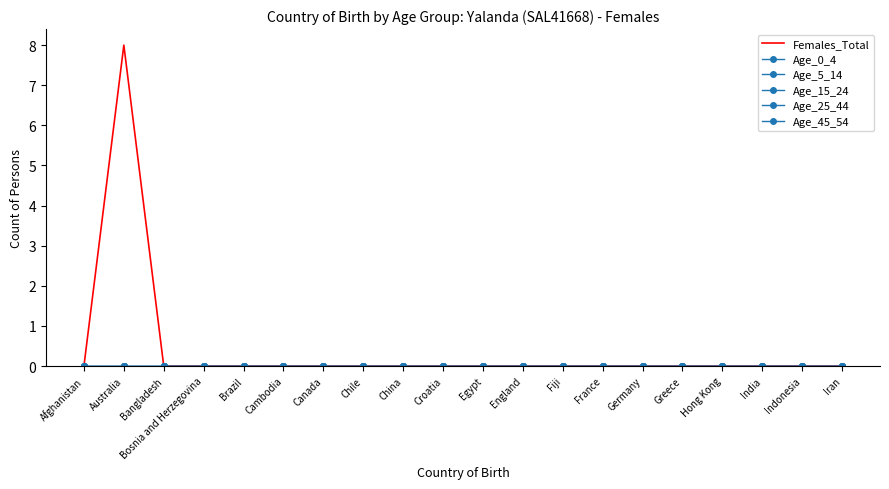

What is the sum of all Females_Total values?

8